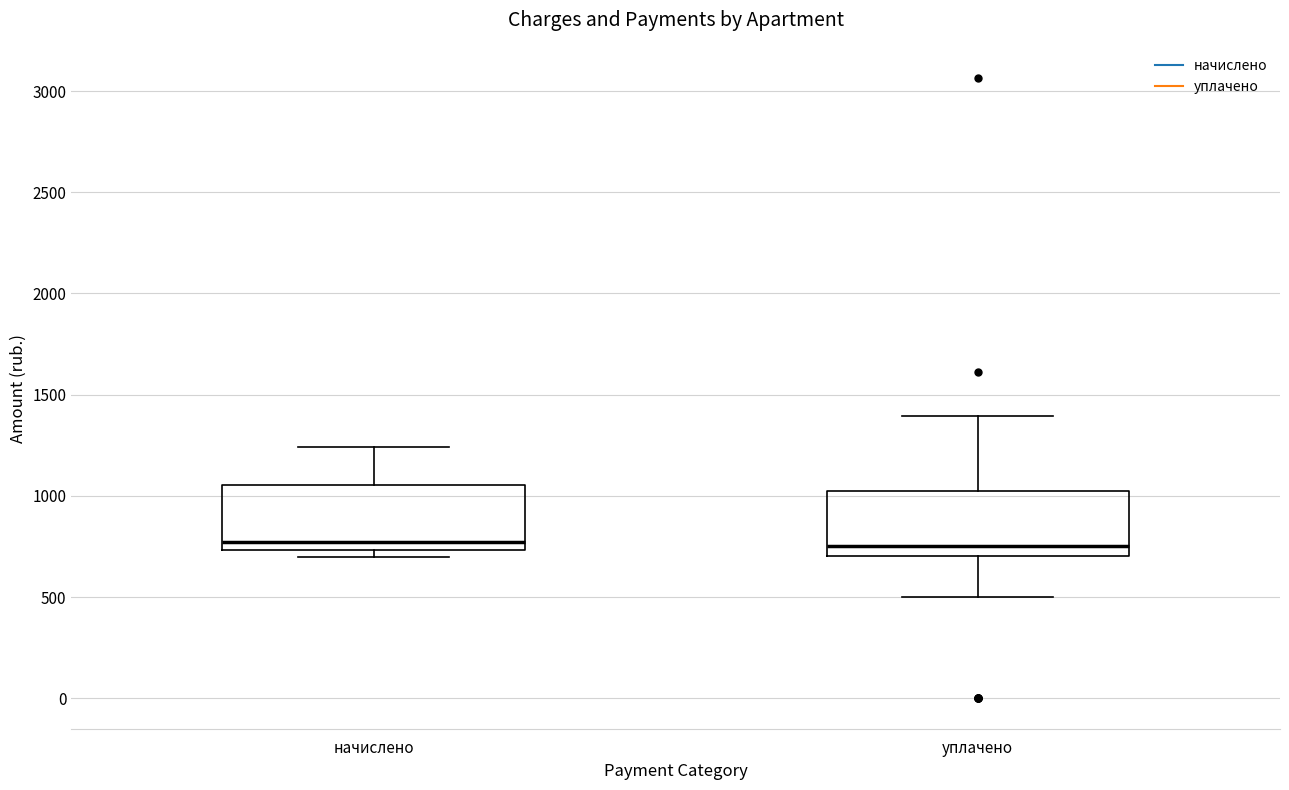

Where does the upper whisker of the box for начислено end on the y-axis? The values are not printed on the chart, so give them approximately, as read against the axis.

1250